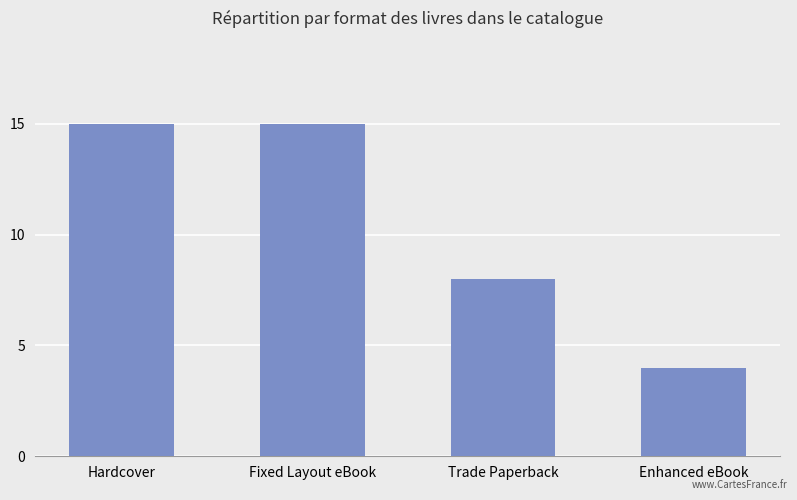

Reading left to right, transcribe all the data shown in this chart.

Hardcover=15	Fixed Layout eBook=15	Trade Paperback=8	Enhanced eBook=4